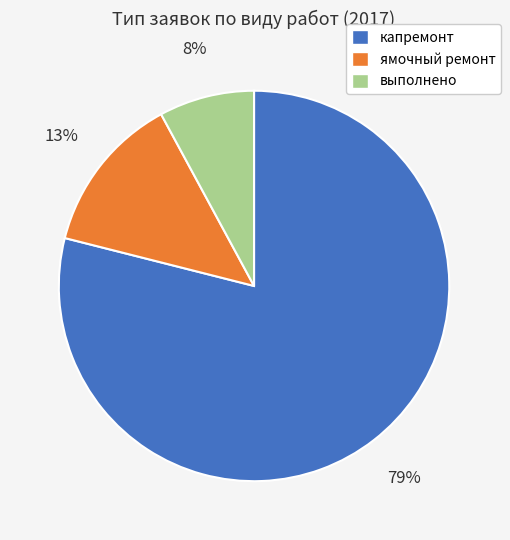

Between выполнено and ямочный ремонт, which is larger?

ямочный ремонт